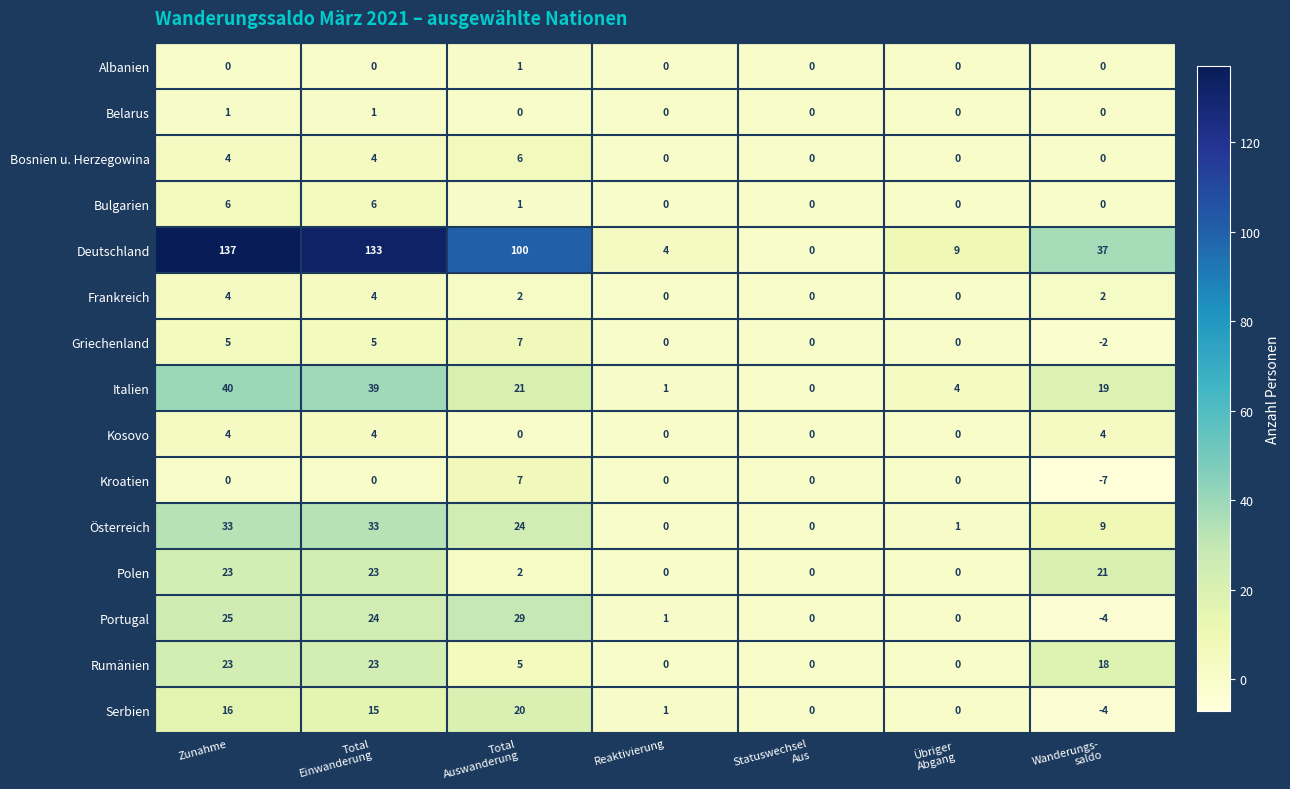

Which label corresponds to the largest value in the chart?

Zunahme